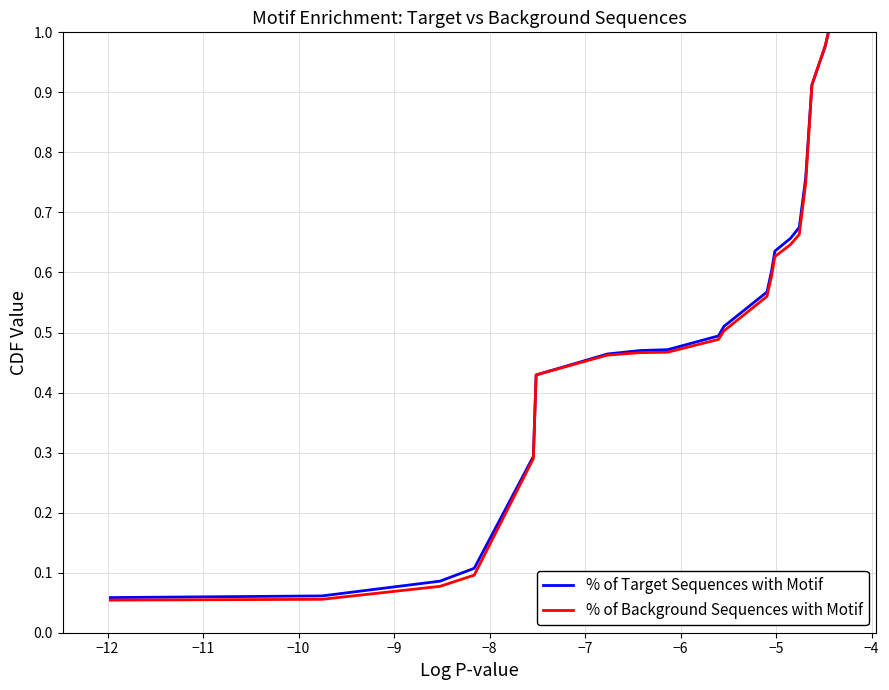

Which series has the widest spread of values?

% of Background Sequences with Motif